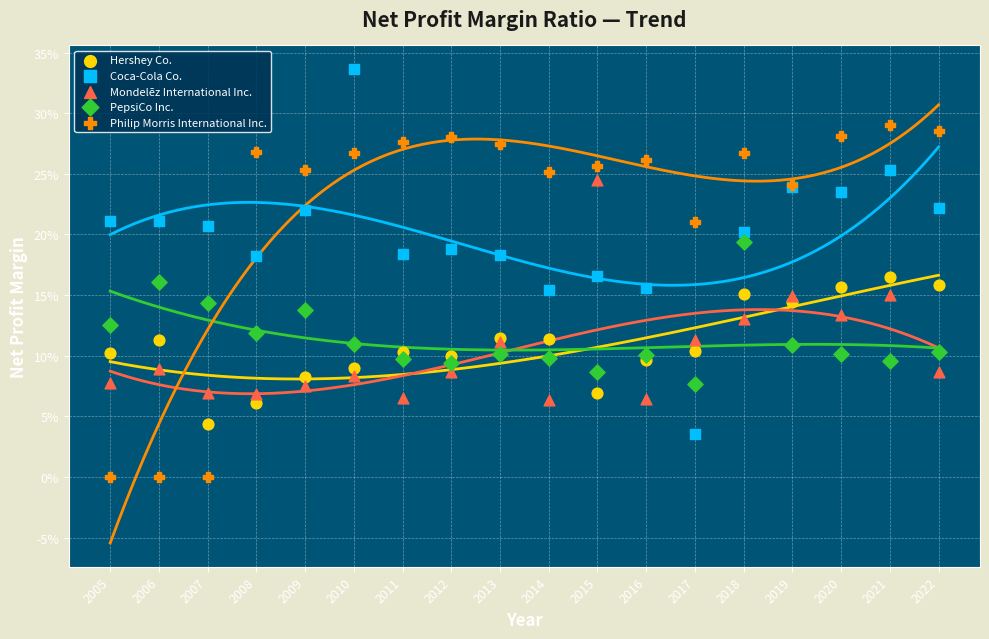

Which series reaches the maximum Y coordinate?

Coca-Cola Co.